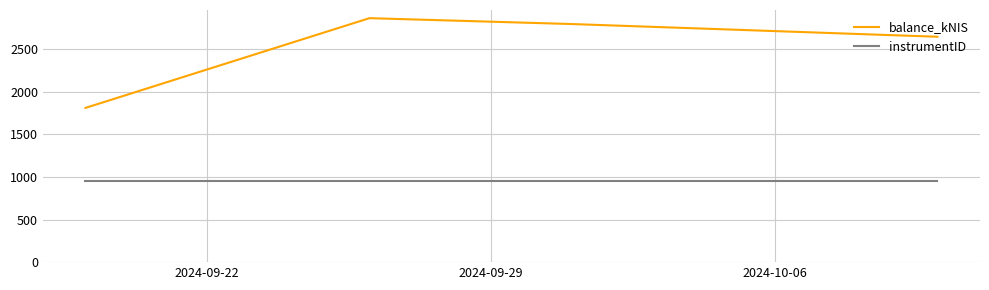

What is the difference between the maximum and second lowest values in the balance_kNIS series?

218.0